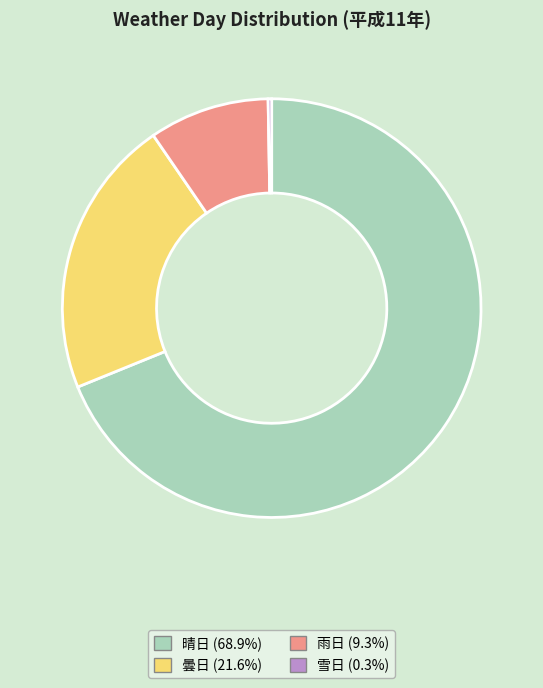

Which category accounts for the majority?

晴日